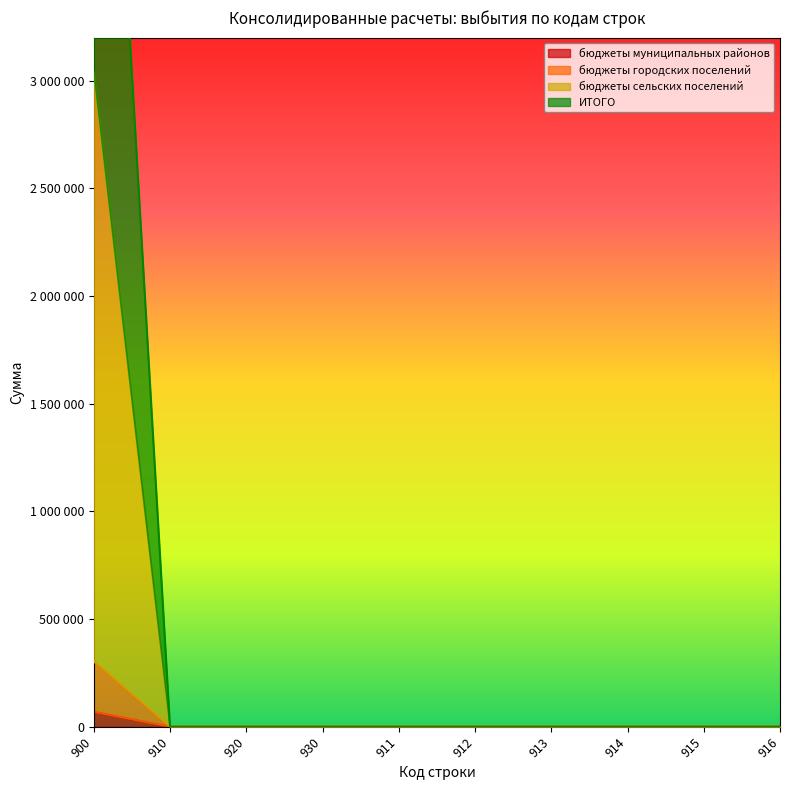

Is it true that бюджеты муниципальных районов equals 69200 at 900?

True